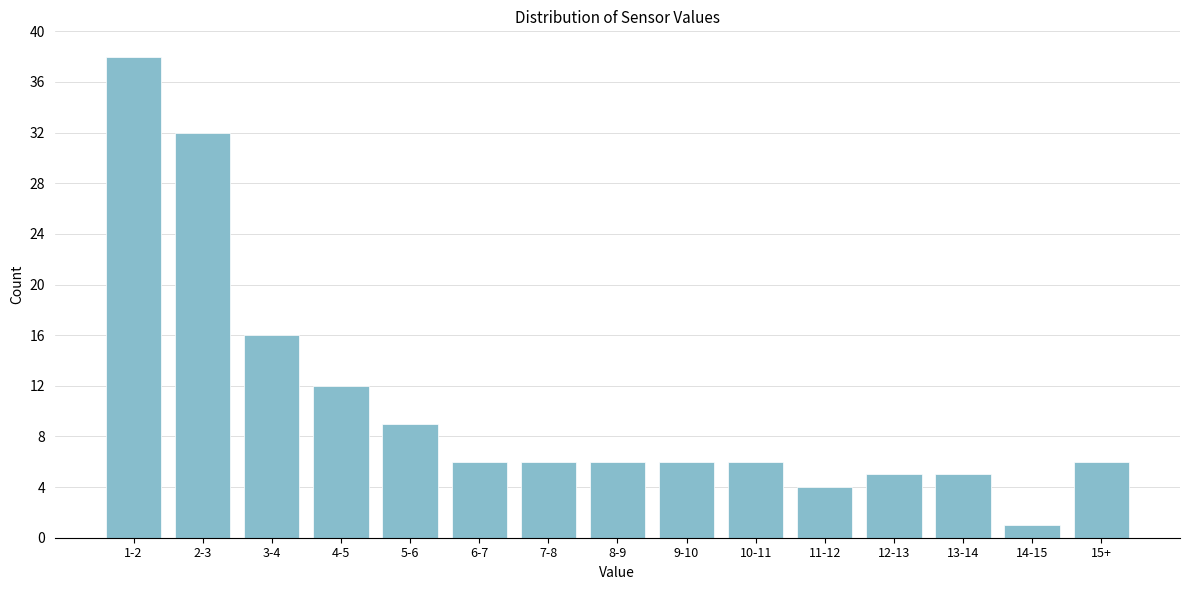

Reading right to left, extract all data points from this chart.

15+=6	14-15=1	13-14=5	12-13=5	11-12=4	10-11=6	9-10=6	8-9=6	7-8=6	6-7=6	5-6=9	4-5=12	3-4=16	2-3=32	1-2=38